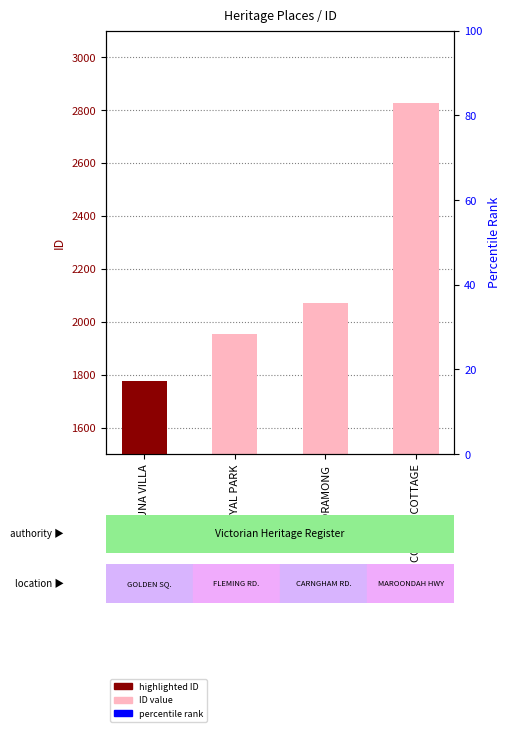

Which has a higher value, MOORAMONG or FORTUNA VILLA?

MOORAMONG